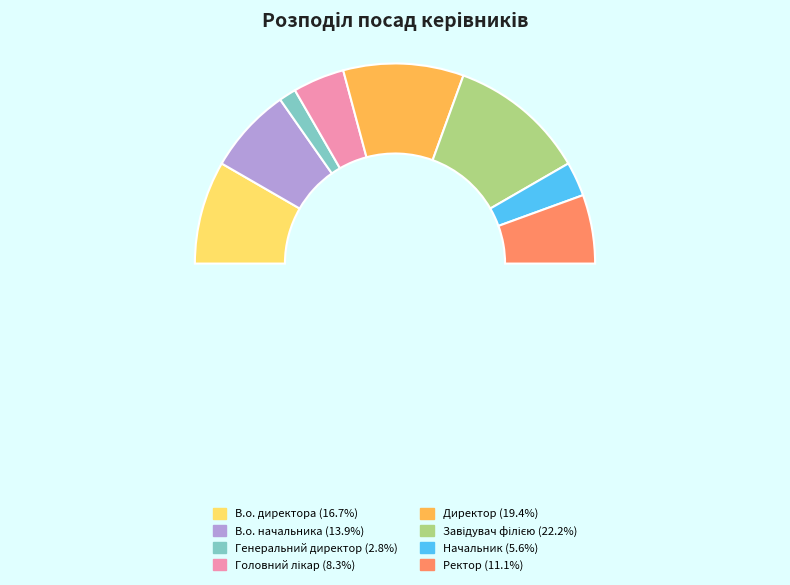

To the nearest percent, what is the combined percentage of Ректор and Головний лікар?

19%